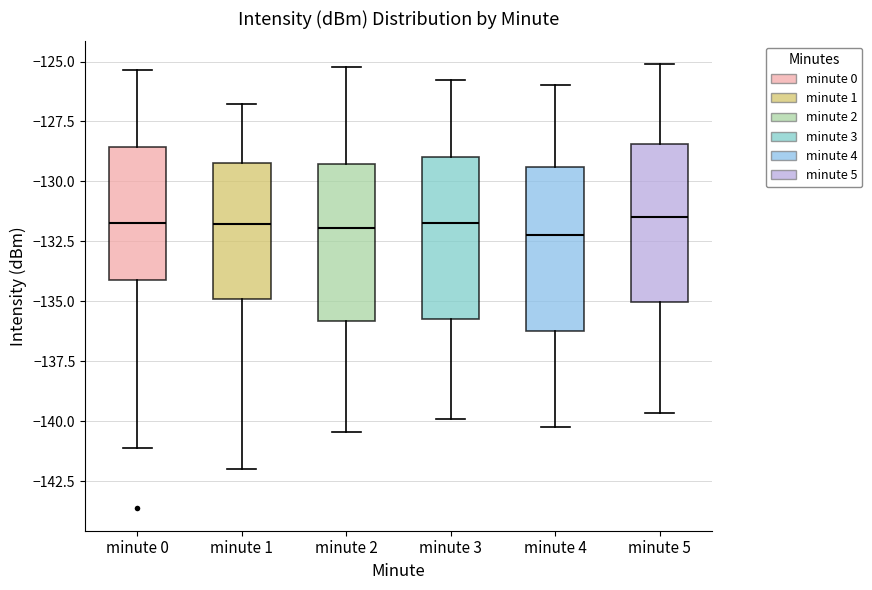

Where is the lower edge of the box for minute 0 on the y-axis? The values are not printed on the chart, so give them approximately, as read against the axis.

-134.0